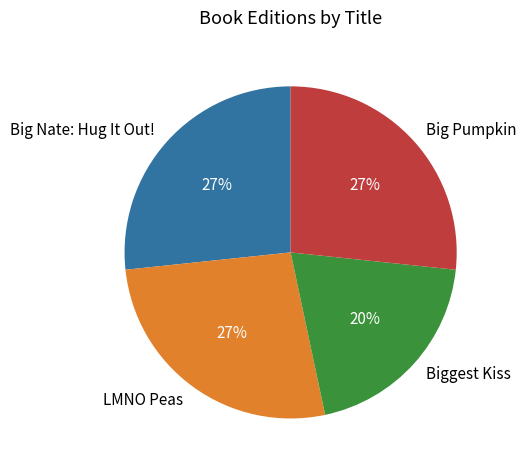

Approximately how many times larger is the value at Big Nate: Hug It Out! compared to Big Pumpkin?

1.0